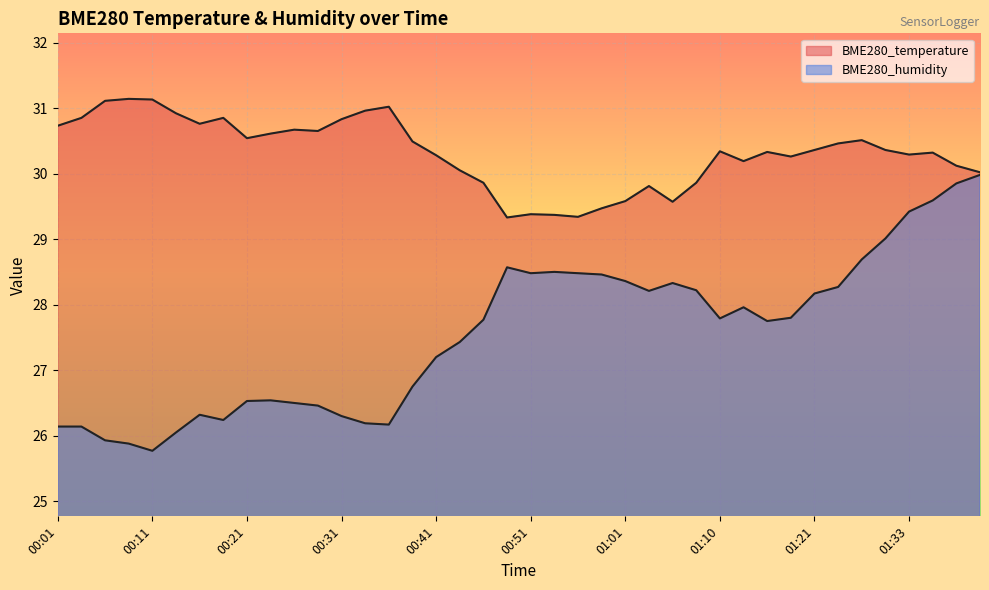

Rank the series by their maximum value, from lowest to highest.

BME280_humidity, BME280_temperature